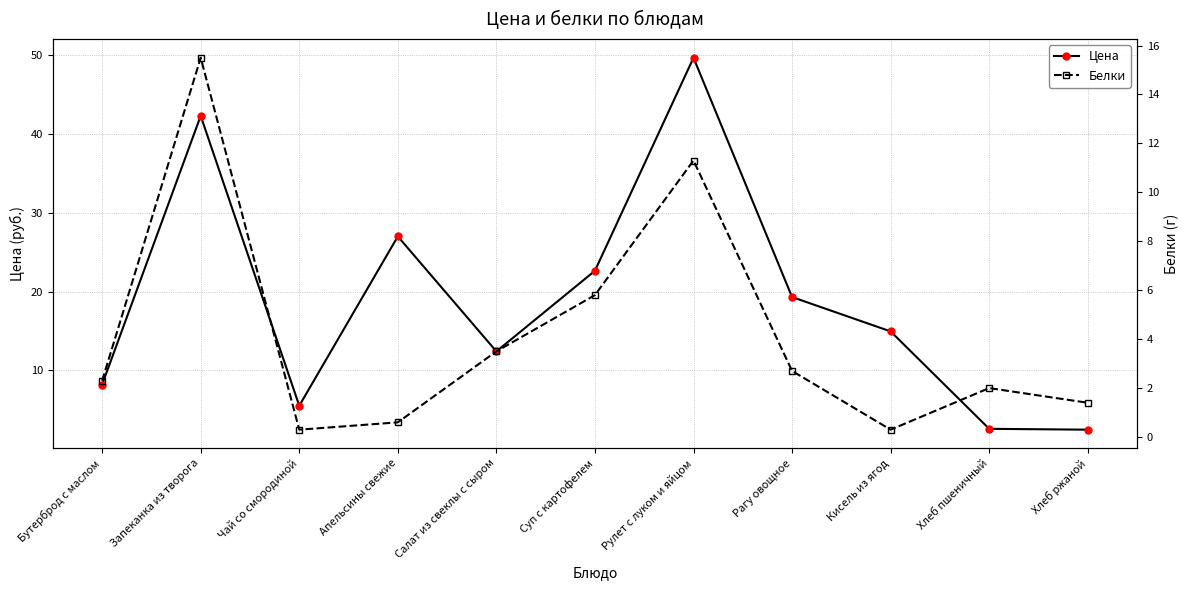

What value does the Цена series have at Рулет с луком и яйцом?

49.7